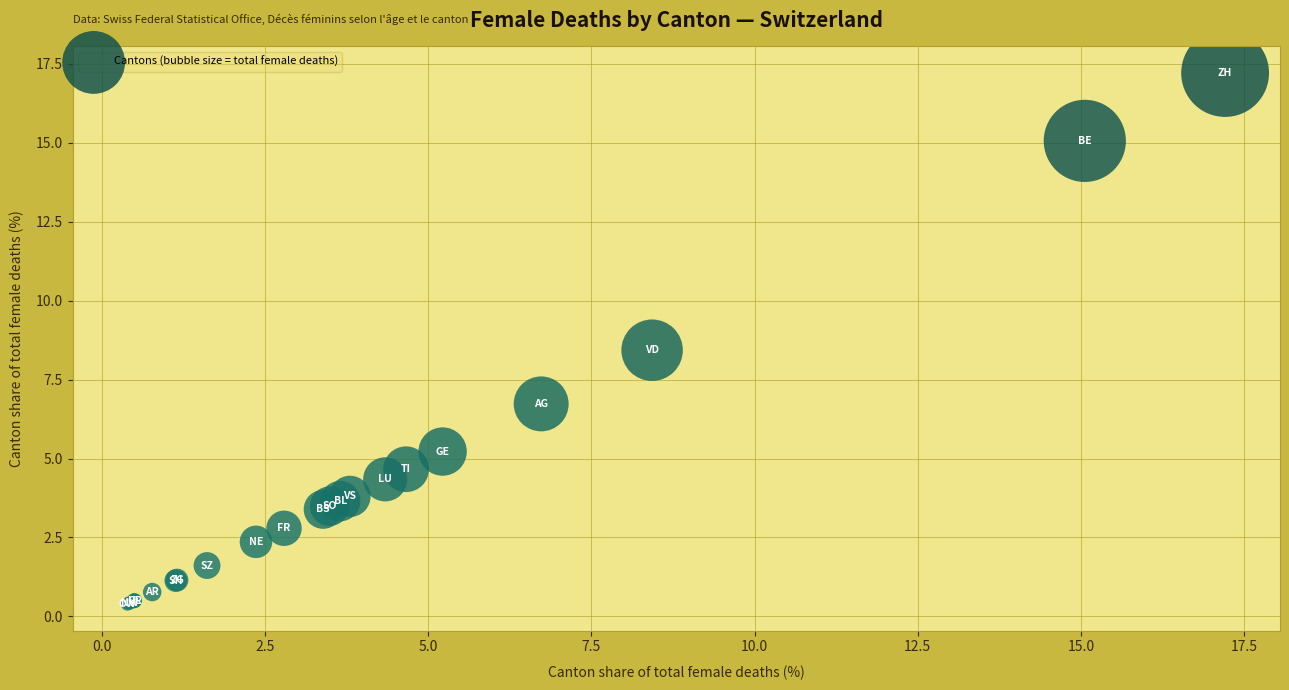

What Y value in the scatter plot is closest to 8?

8.4